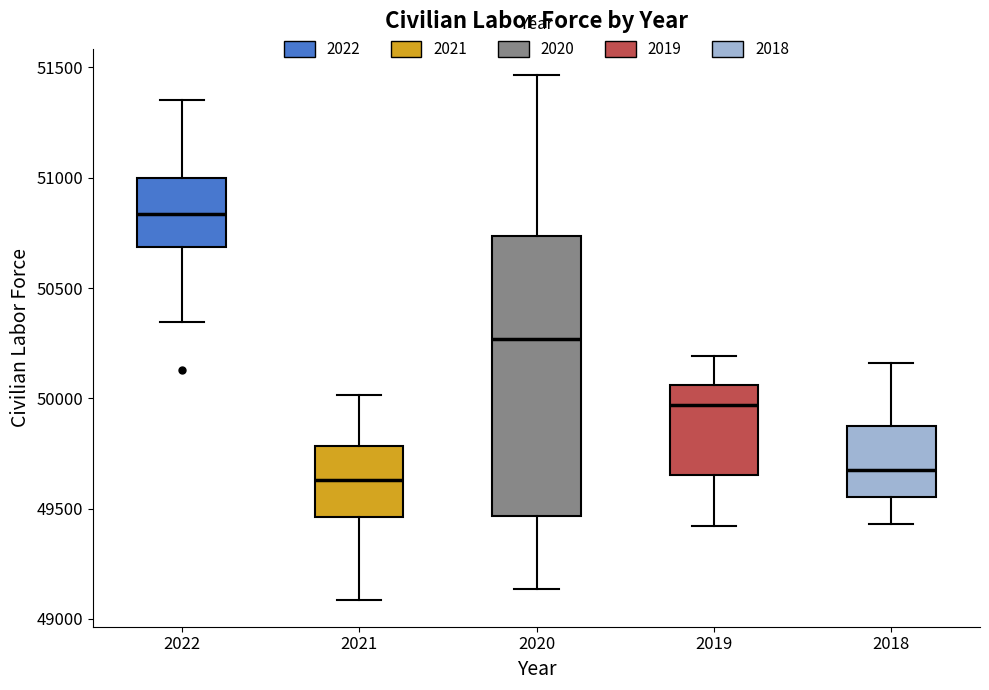

Reading left to right, transcribe this box plot: for each box, give where its median line is, the range the box spans, and where its two whiskers end, as read against the y-axis. The values are not printed on the chart, so give them approximately, as read against the axis.

2022: median 50850, box 50700 to 51000, whiskers 50350 to 51350
2021: median 49650, box 49450 to 49800, whiskers 49100 to 50000
2020: median 50250, box 49450 to 50750, whiskers 49150 to 51450
2019: median 49950, box 49650 to 50050, whiskers 49400 to 50200
2018: median 49650, box 49550 to 49850, whiskers 49450 to 50150